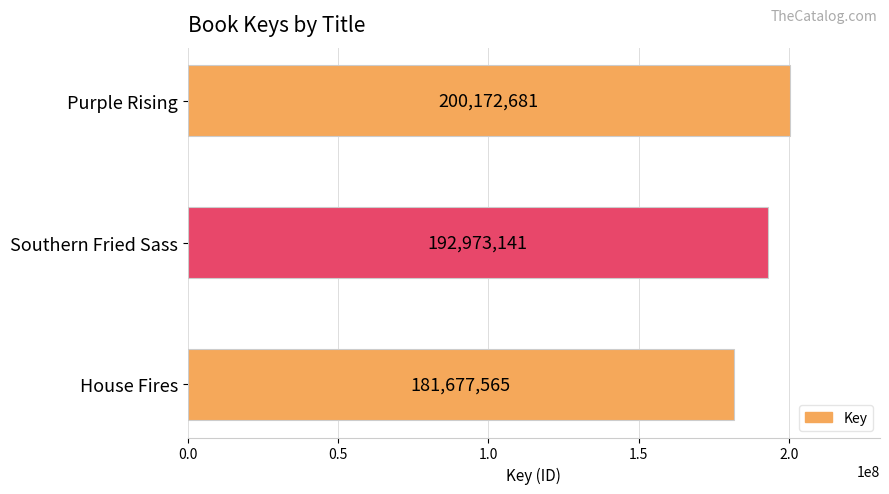

At which label is the value closest to 190925123?

Southern Fried Sass